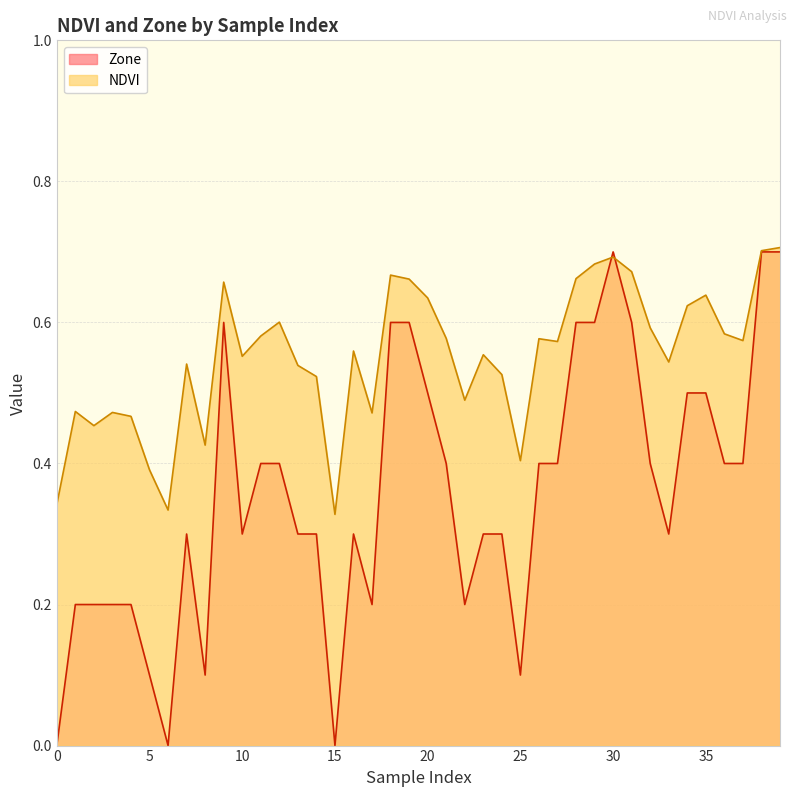

At 2, list the series in order from smallest to largest.

Zone, NDVI